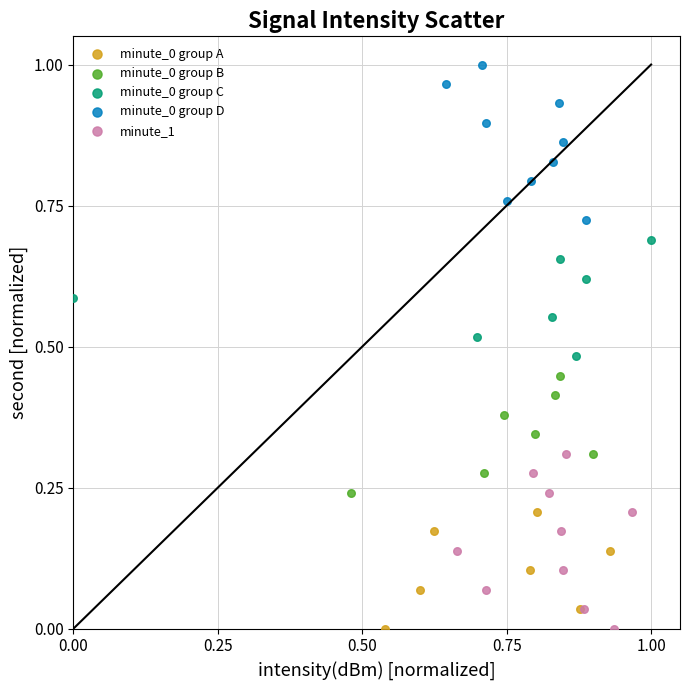

Which series has the widest spread of Y values?

minute_1